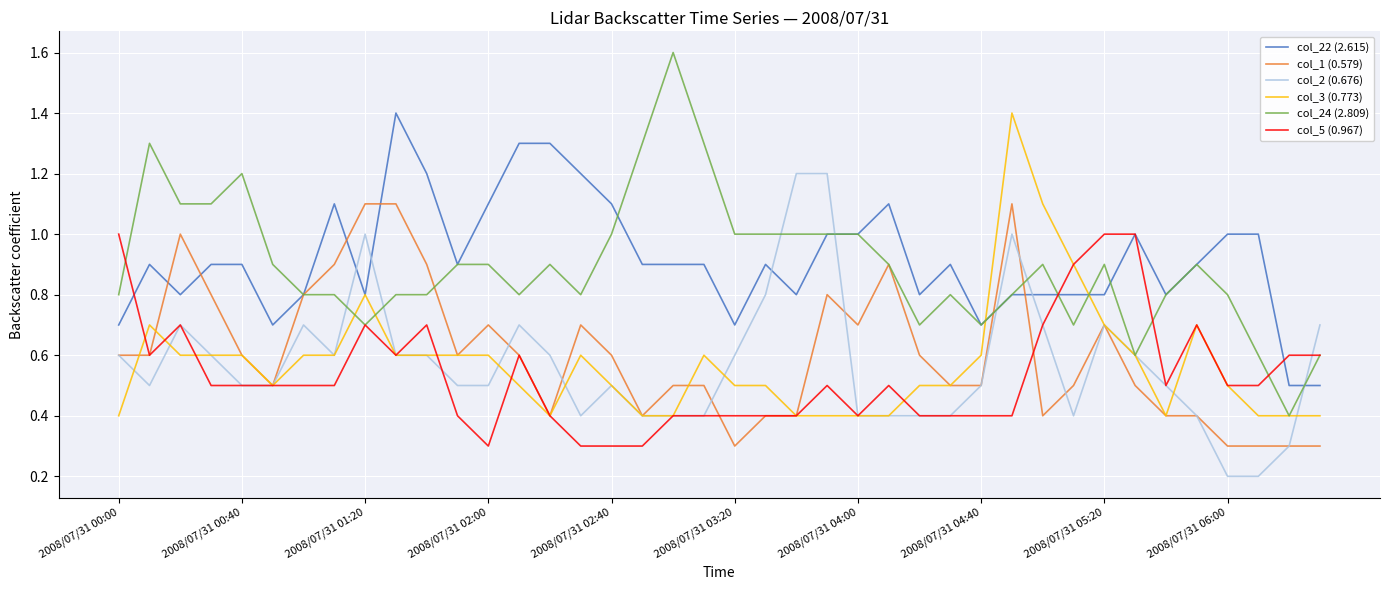

After their last crossing, which series has the higher values: col_22 (2.615) or col_24 (2.809)?

col_24 (2.809)